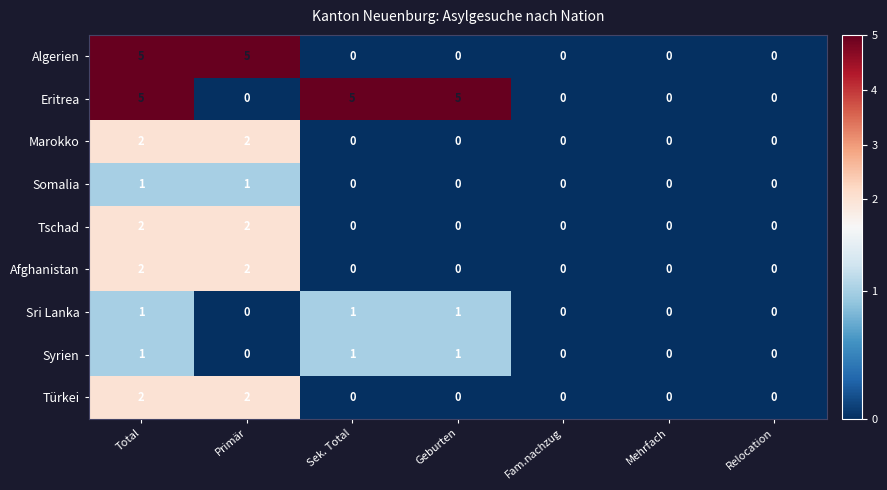

Count the number of categories in the chart.

7